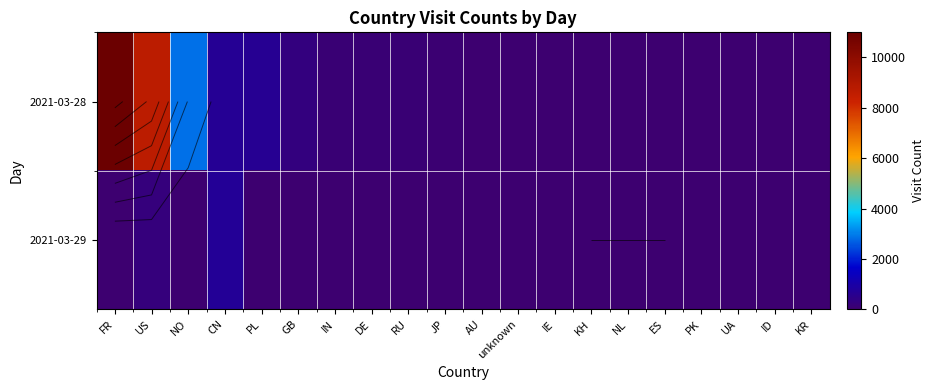

Is it true that 2021-03-28 equals 643 at PL?

True